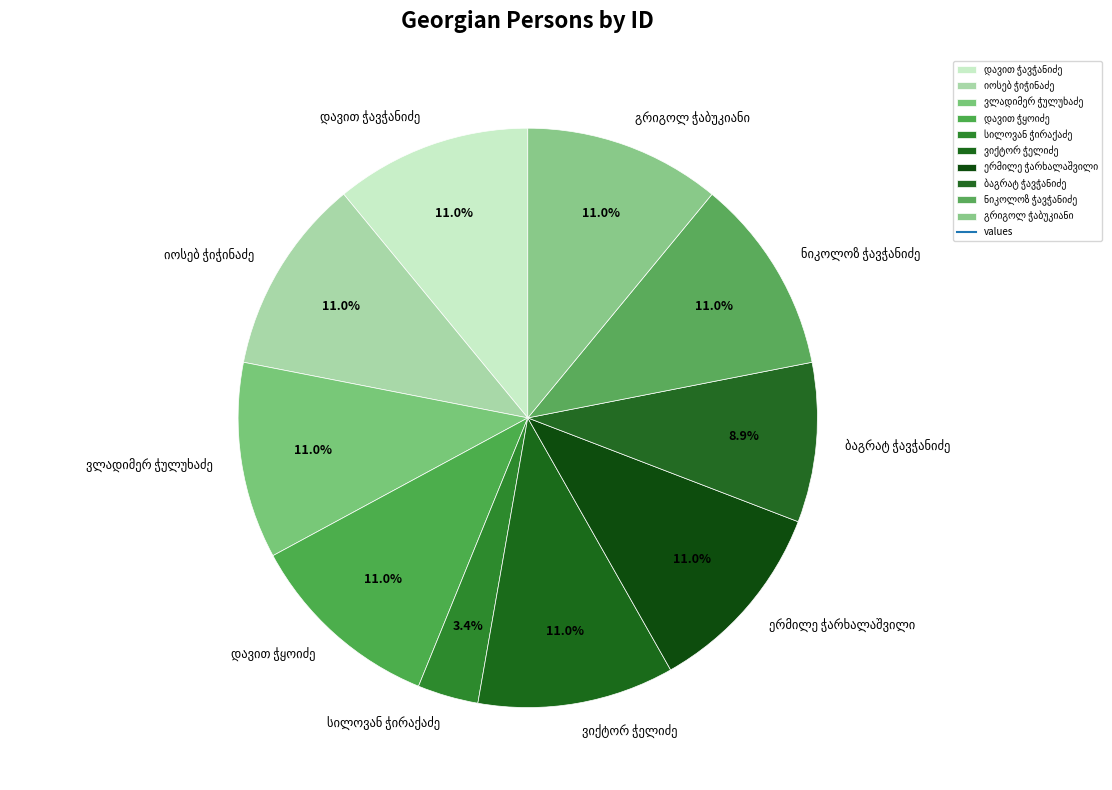

Does any single category account for the majority?

No